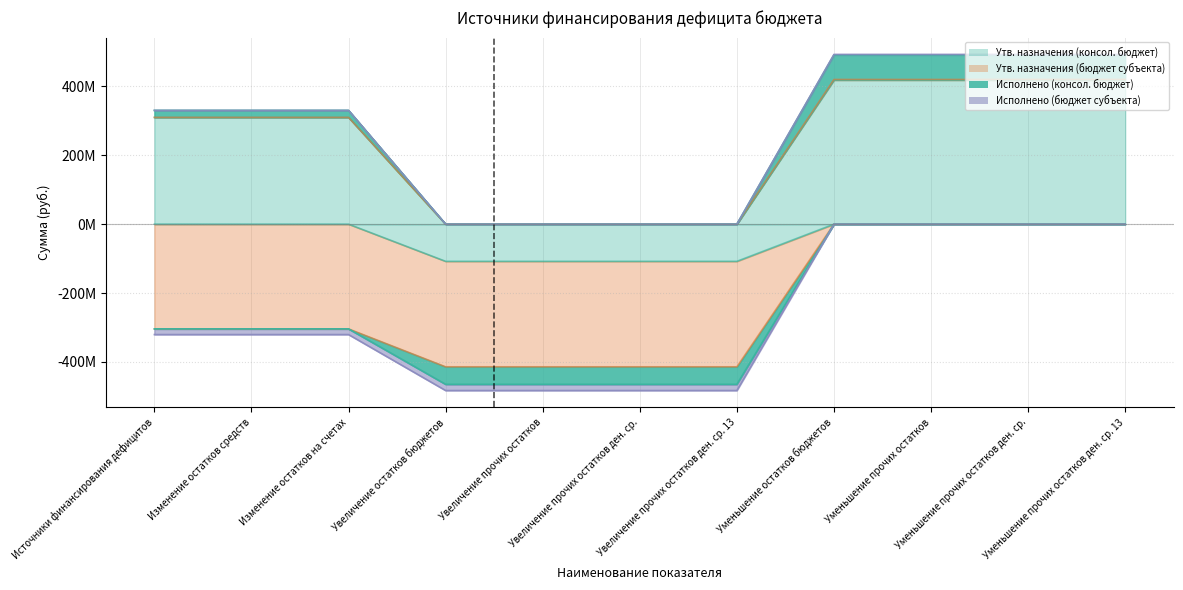

True or false: Исполнено (бюджет субъекта) and Утв. назначения (консол. бюджет) cross at least once.

False